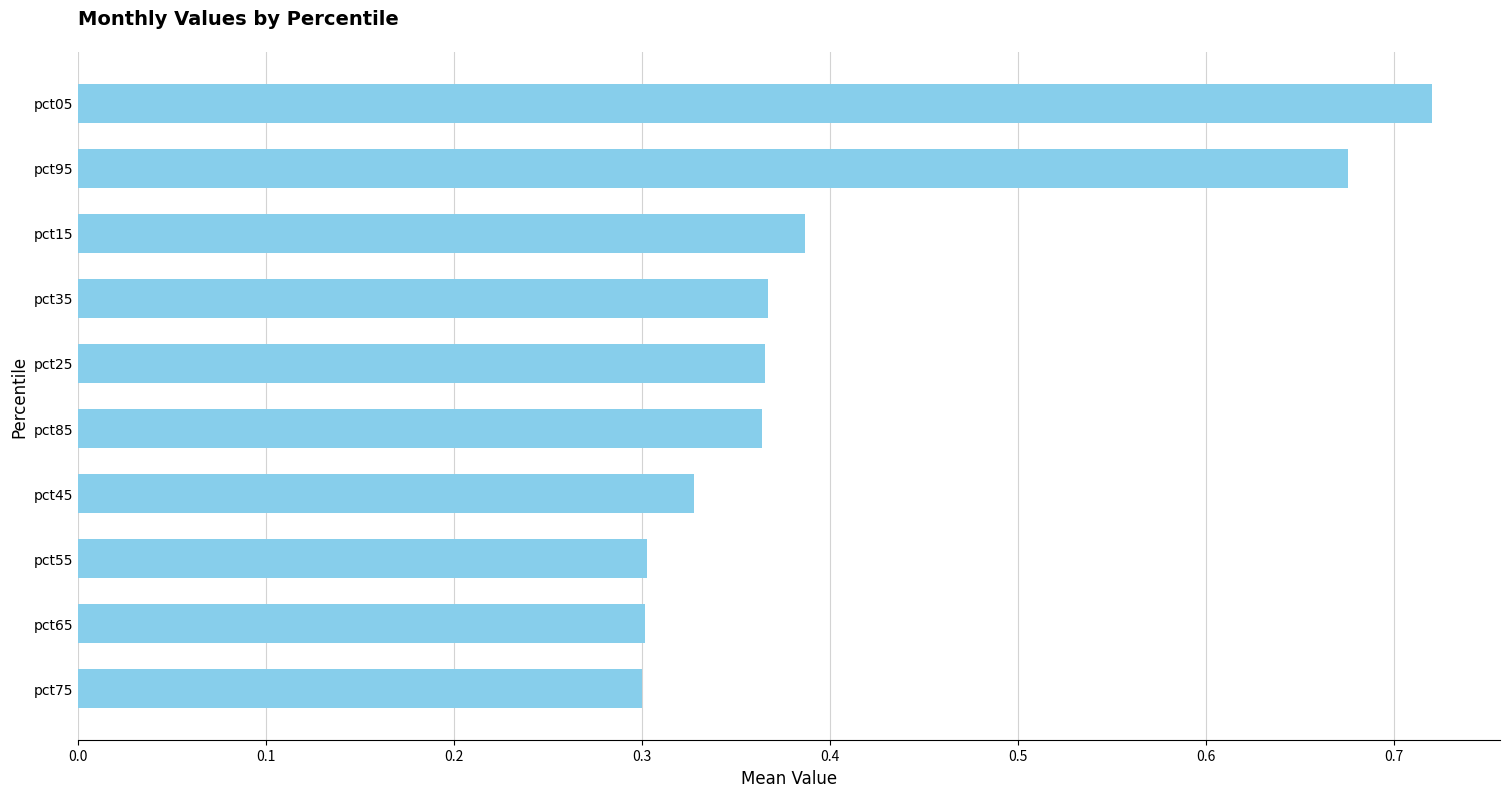

The value at pct25 is 0.1. True or false?

False